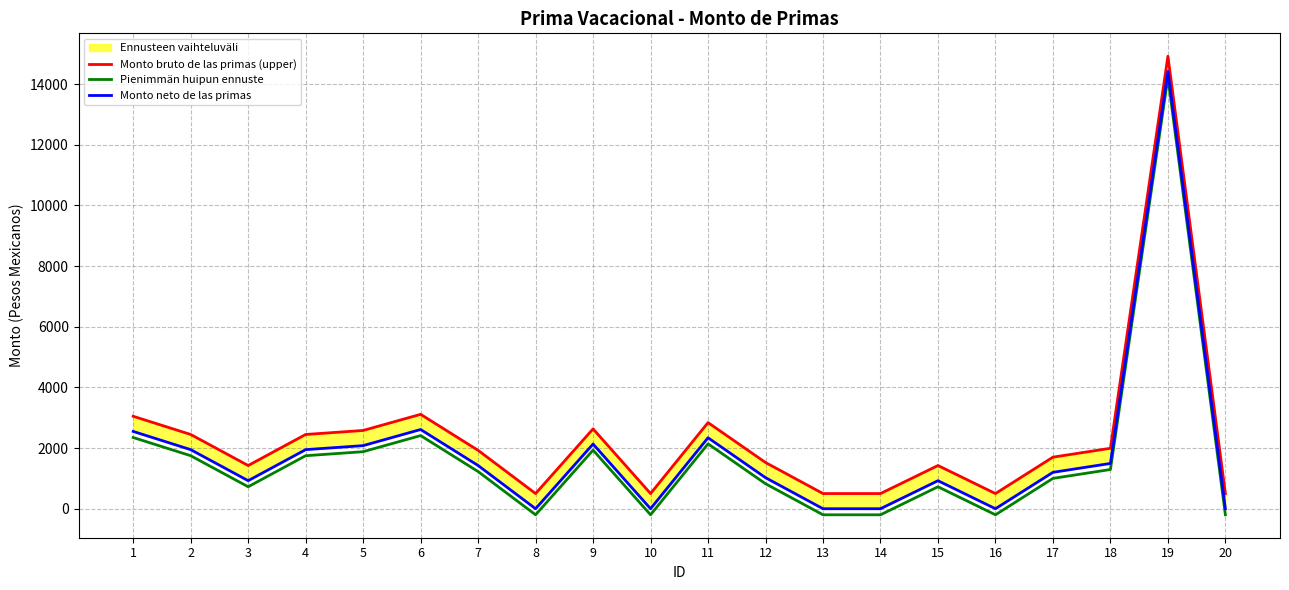

Which series has the largest total across all categories?

Monto bruto de las primas (upper)